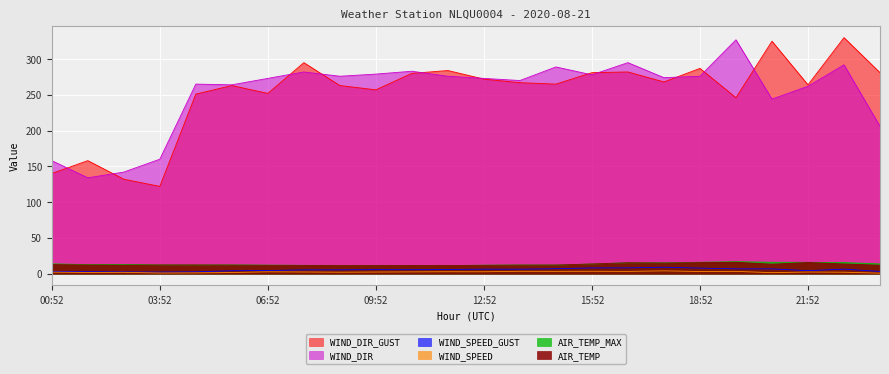

True or false: AIR_TEMP and WIND_DIR_GUST cross at least once.

False